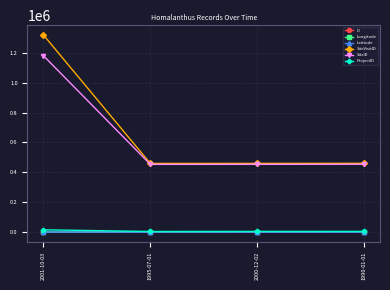

True or false: ID has more than 1 interior local peaks.

False